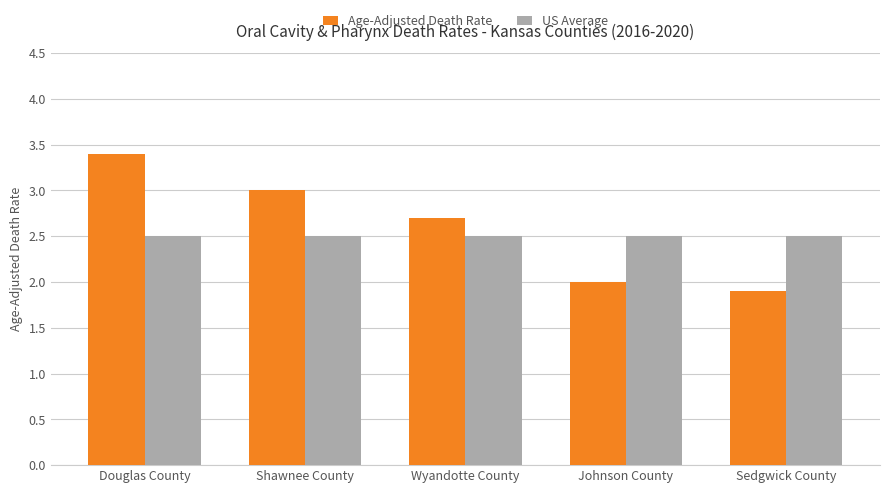

Rank the series by their average value, from highest to lowest.

Age-Adjusted Death Rate, US Average